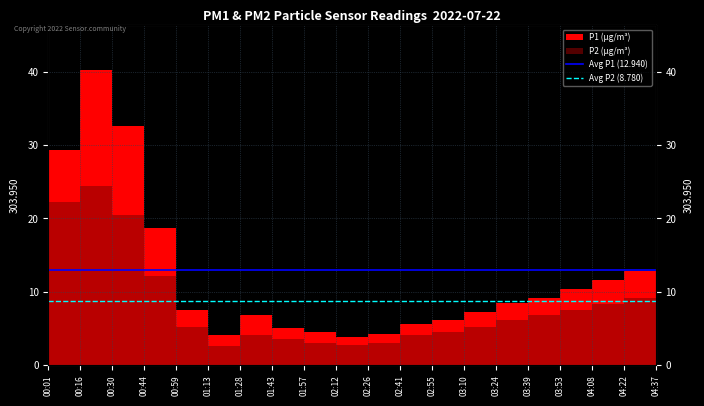

At which label is Avg P2 (8.780) closest to 8?

00:01